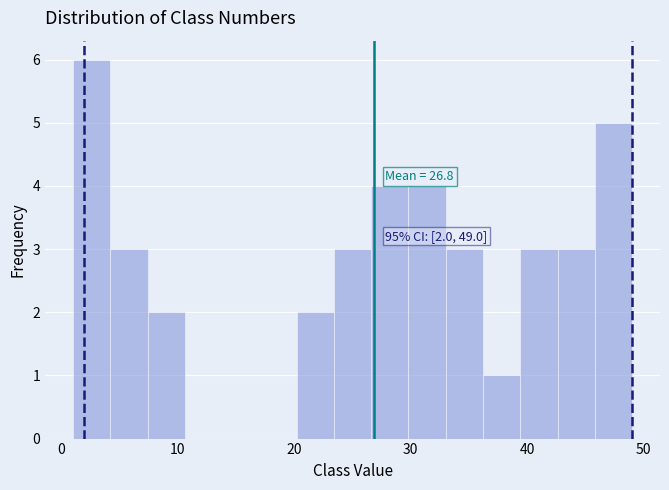

Read against the x-axis, roughly where is the centre of the tallest bar?

3